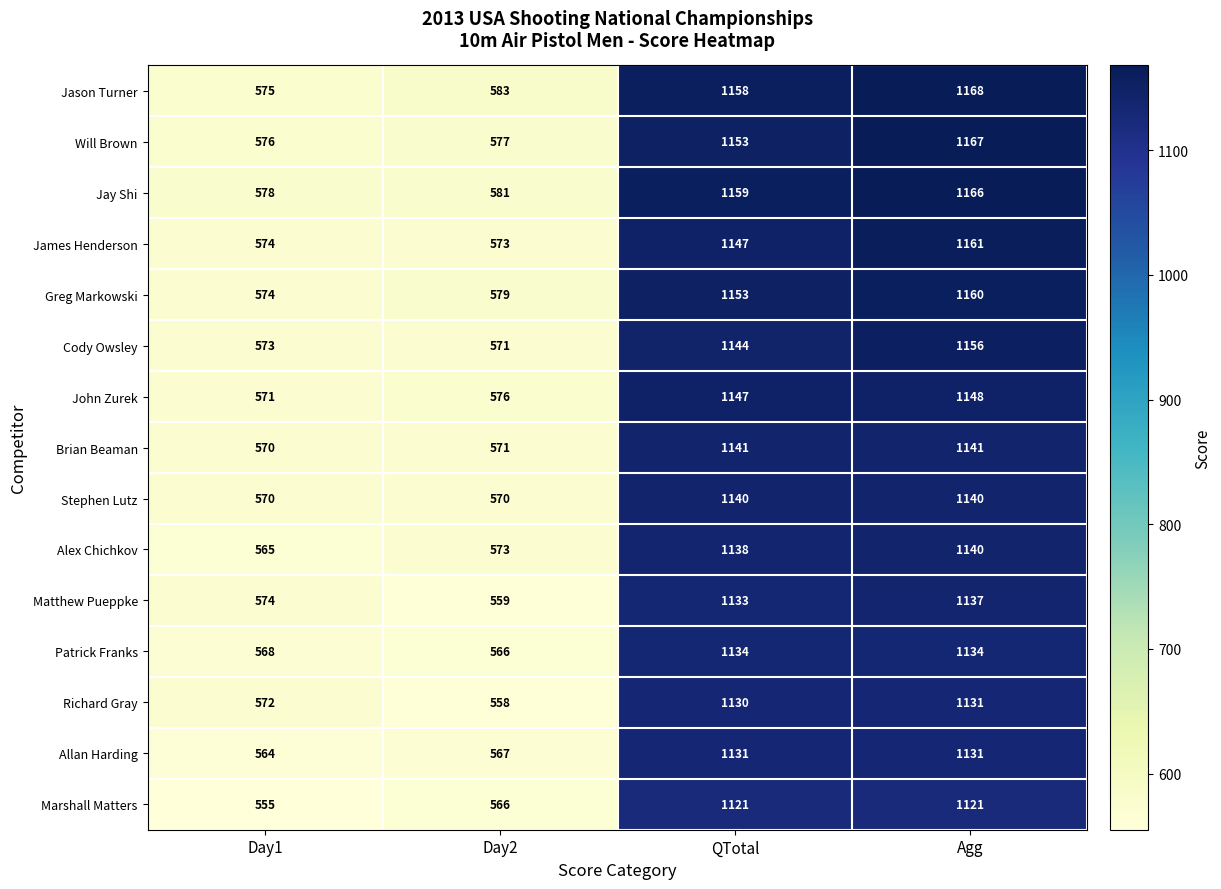

Which series has the widest spread of values?

Jason Turner